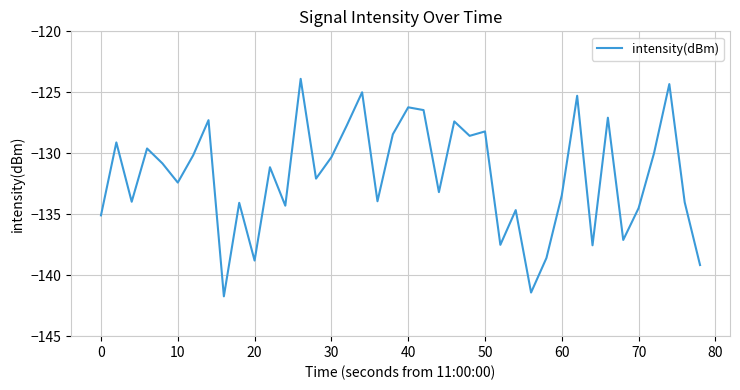

What is the average value?

-131.9